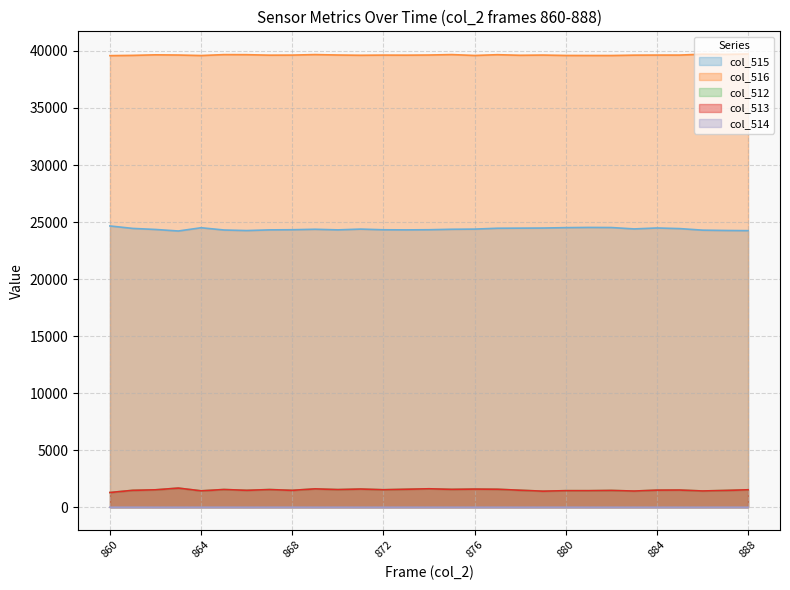

What is the approximate value of col_513 at 888?

1532